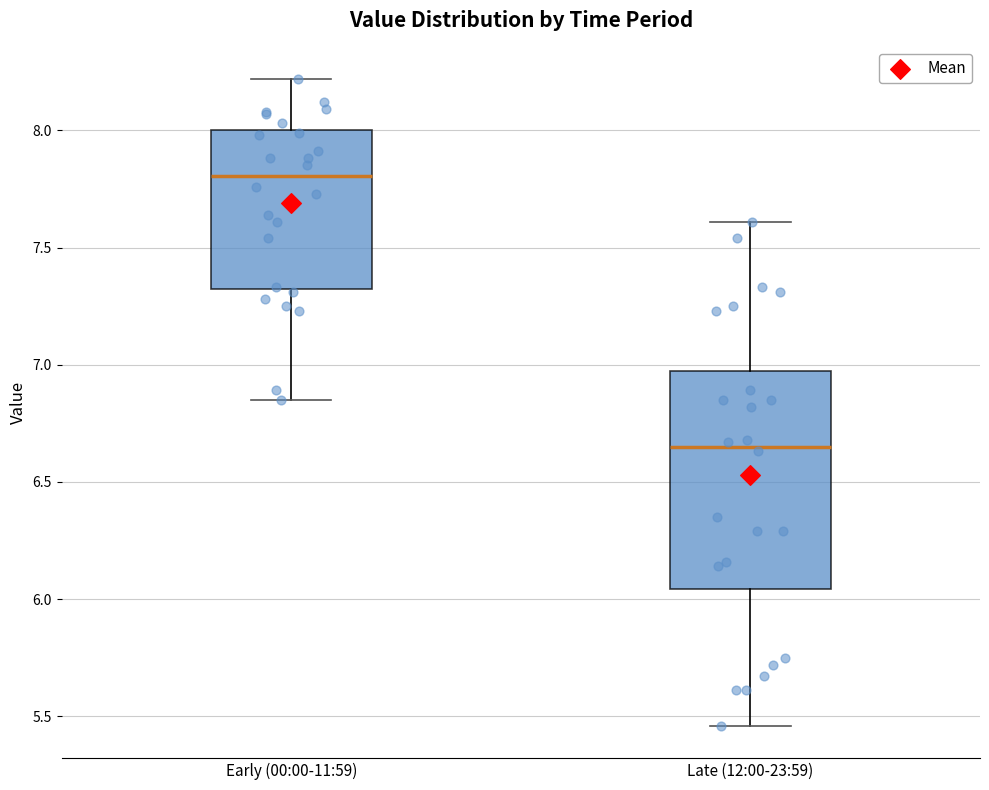

Which box has the highest median line?

Early (00:00-11:59)